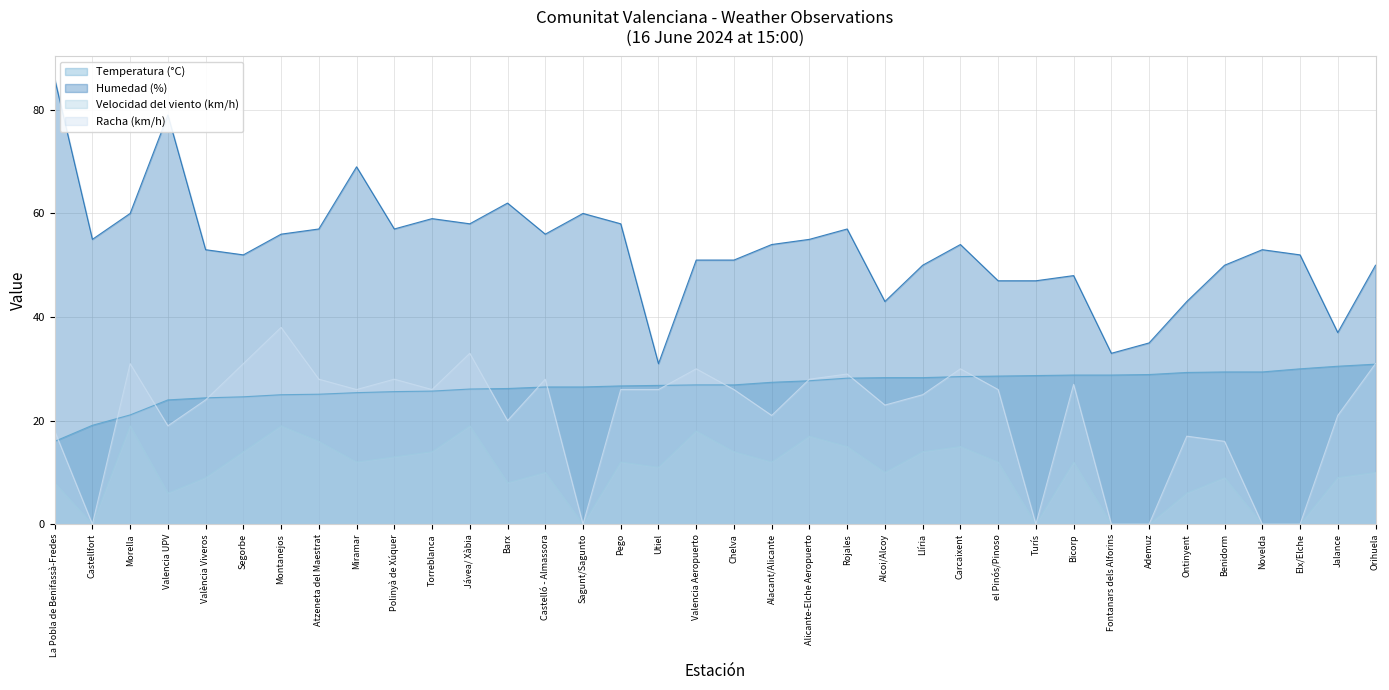

Is it true that Racha (km/h) equals 21.0 at Alacant/Alicante?

True